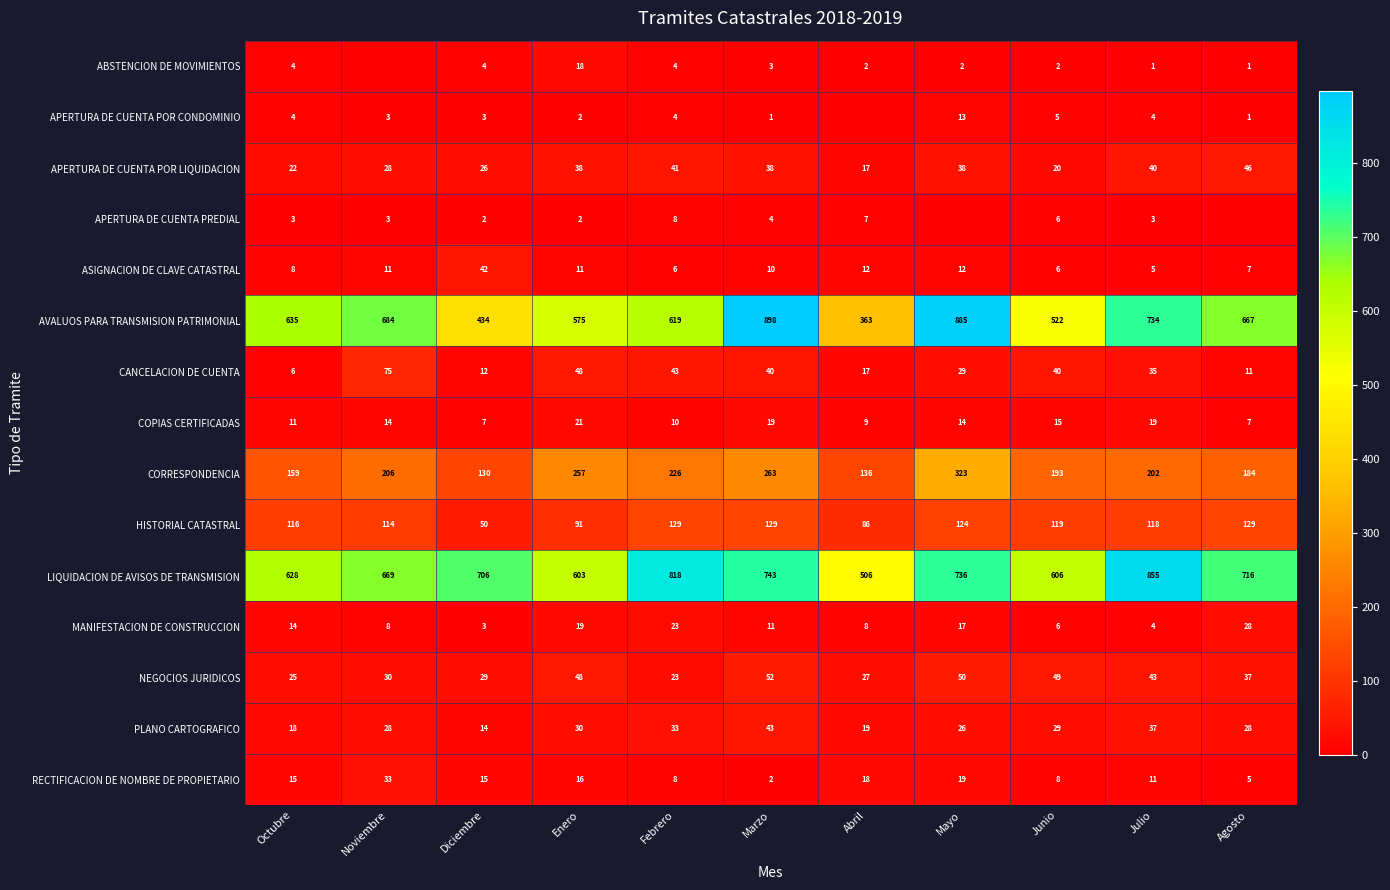

The APERTURA DE CUENTA PREDIAL series shows 2 at Enero. True or false?

True